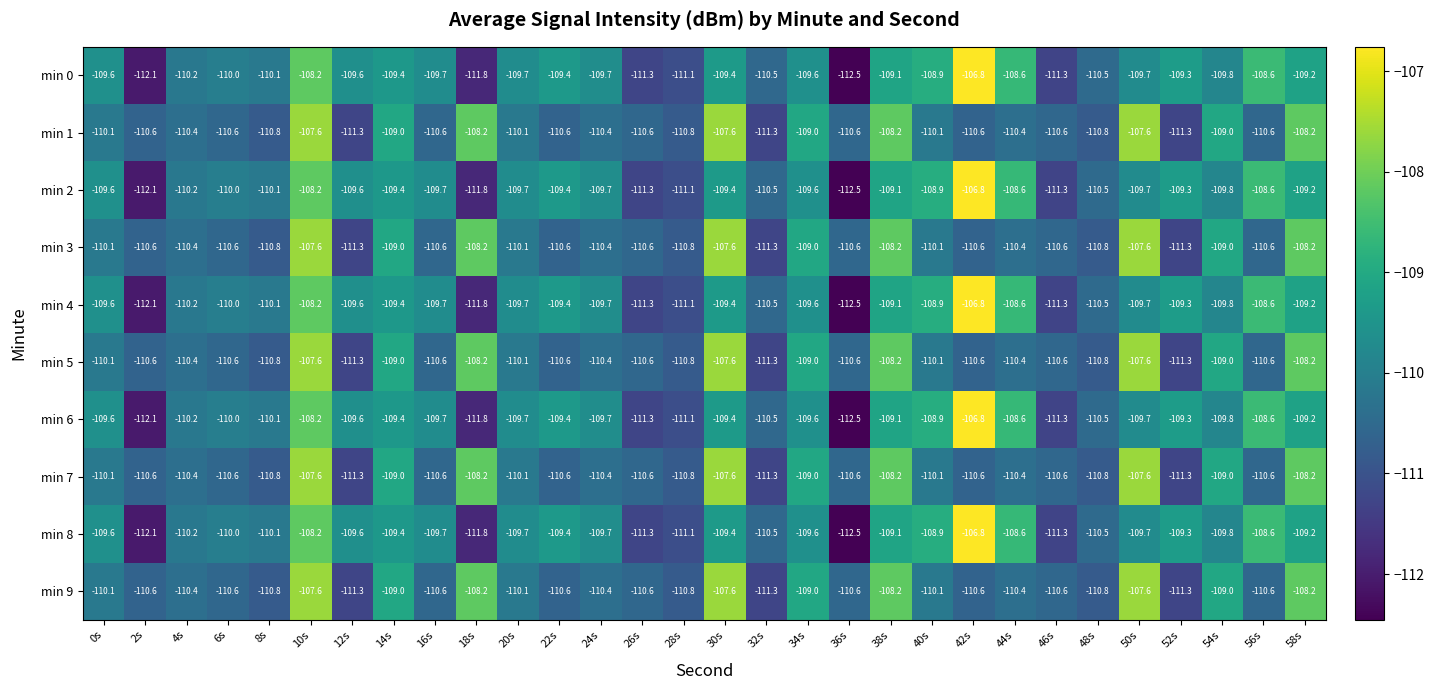

What is the spread (max minus min) of values at 48s?

0.3